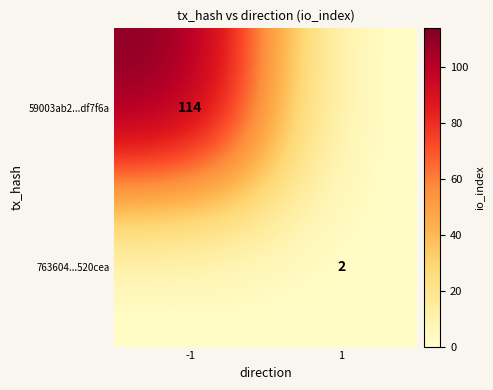

Is it true that 59003ab2...df7f6a equals 114 at -1?

True